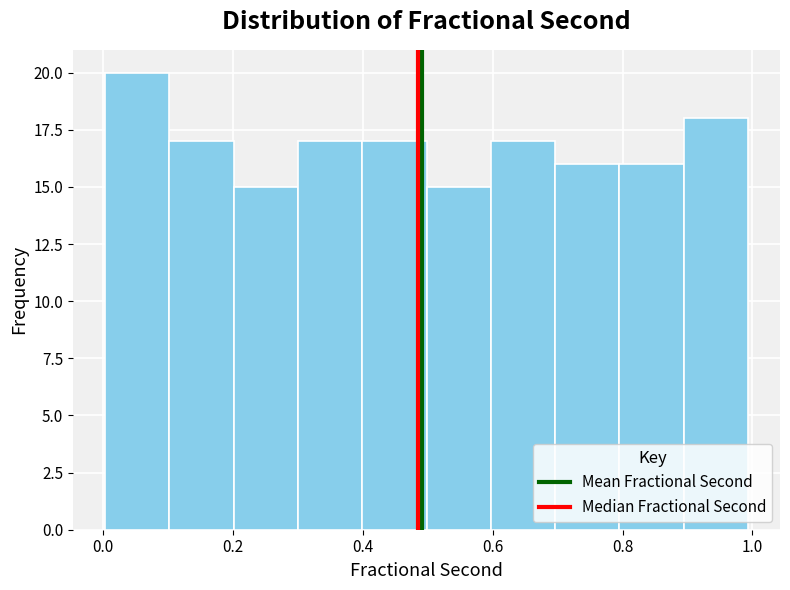

What is the height of the bar covering 0.2 to 0.3 on the x-axis? Neither the bar edges nor the heights are printed on the chart, so give them approximately, as read against the axes.

15